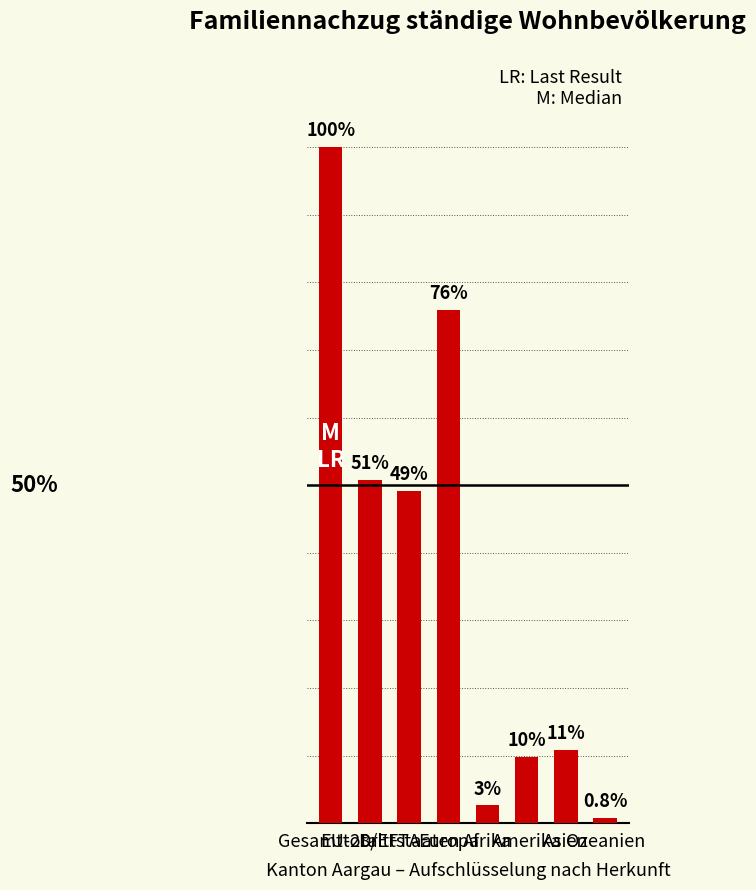

Are the bars horizontal?

No